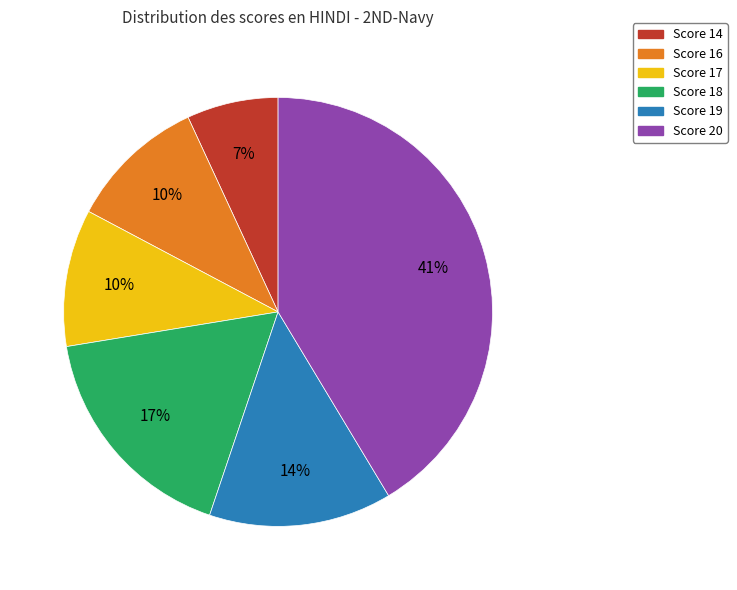

Is it true that Score 19 is 22% of the pie?

False